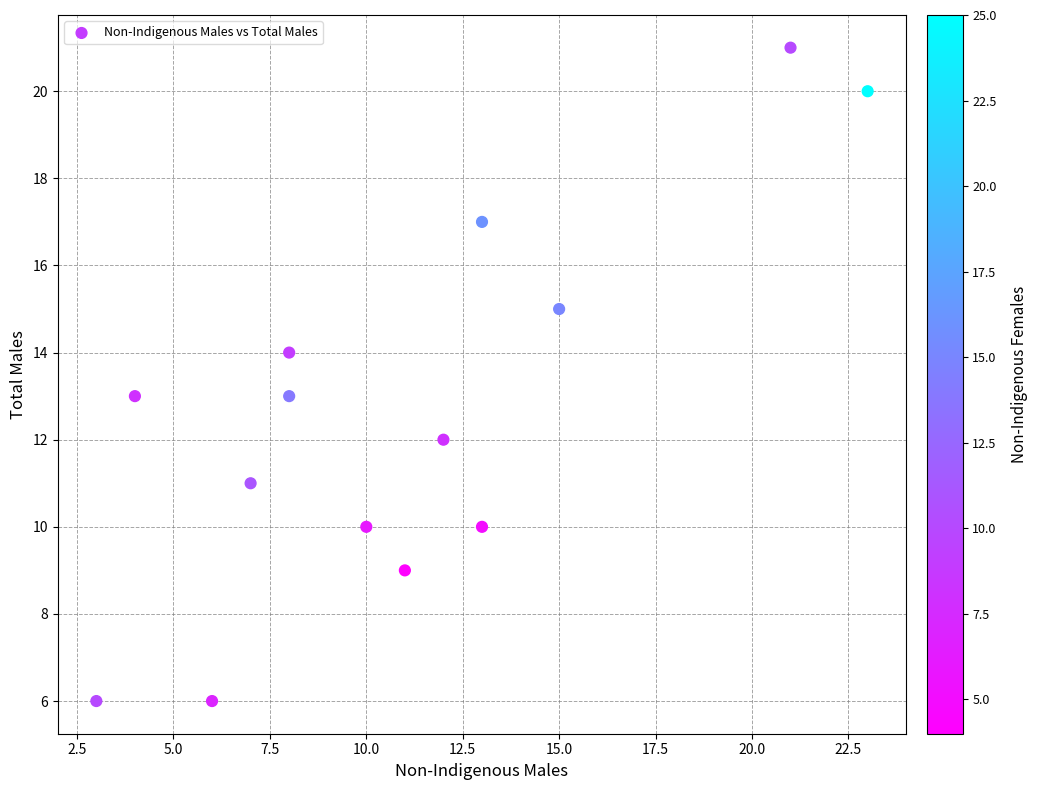

What is the range of Y values (max minus min)?

15